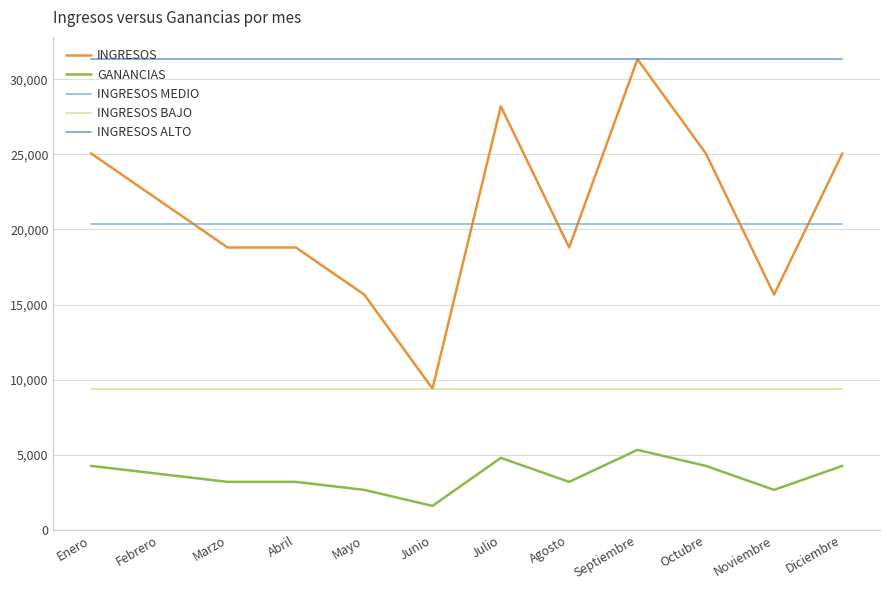

Rank the series at Diciembre from lowest to highest value.

GANANCIAS, INGRESOS BAJO, INGRESOS MEDIO, INGRESOS, INGRESOS ALTO